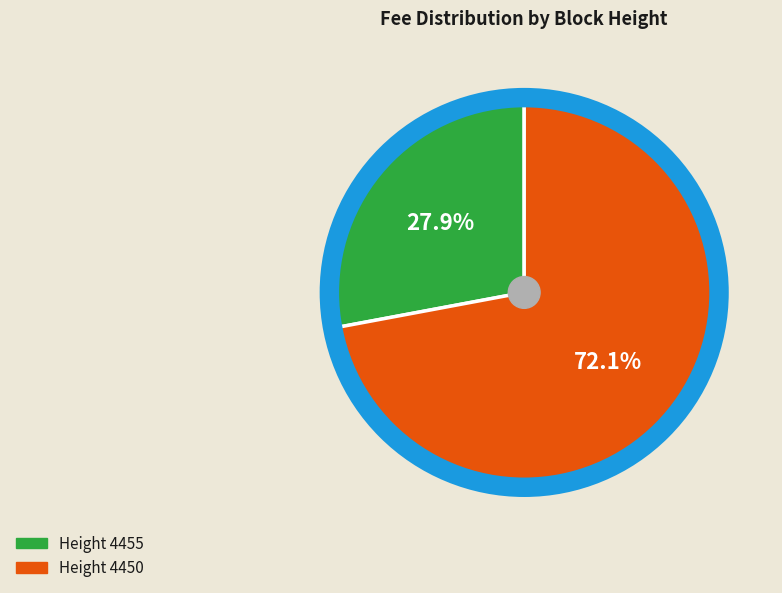

Does any single category account for the majority?

Yes